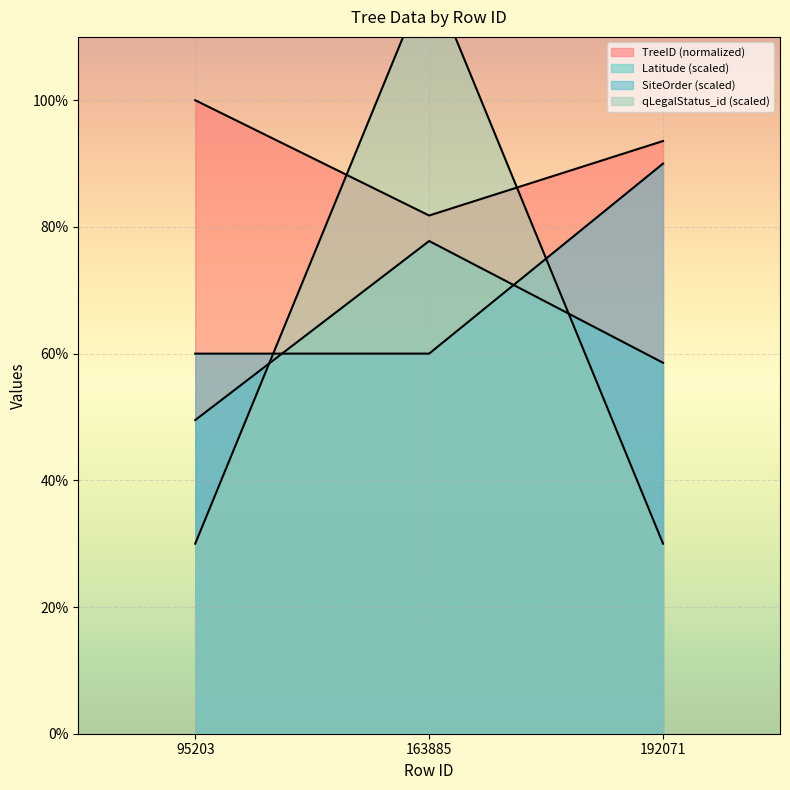

What are all the series names shown in the legend?

TreeID, SiteOrder, qLegalStatus_id, Latitude